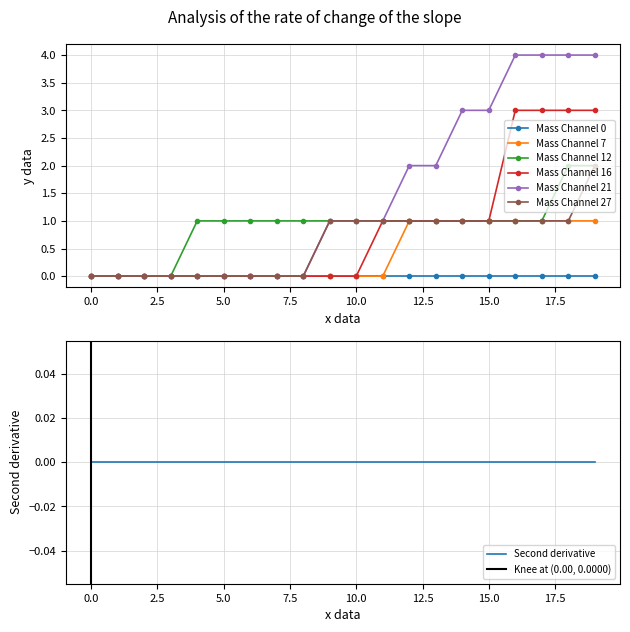

True or false: Mass Channel 7 and Mass Channel 27 cross at least once.

False